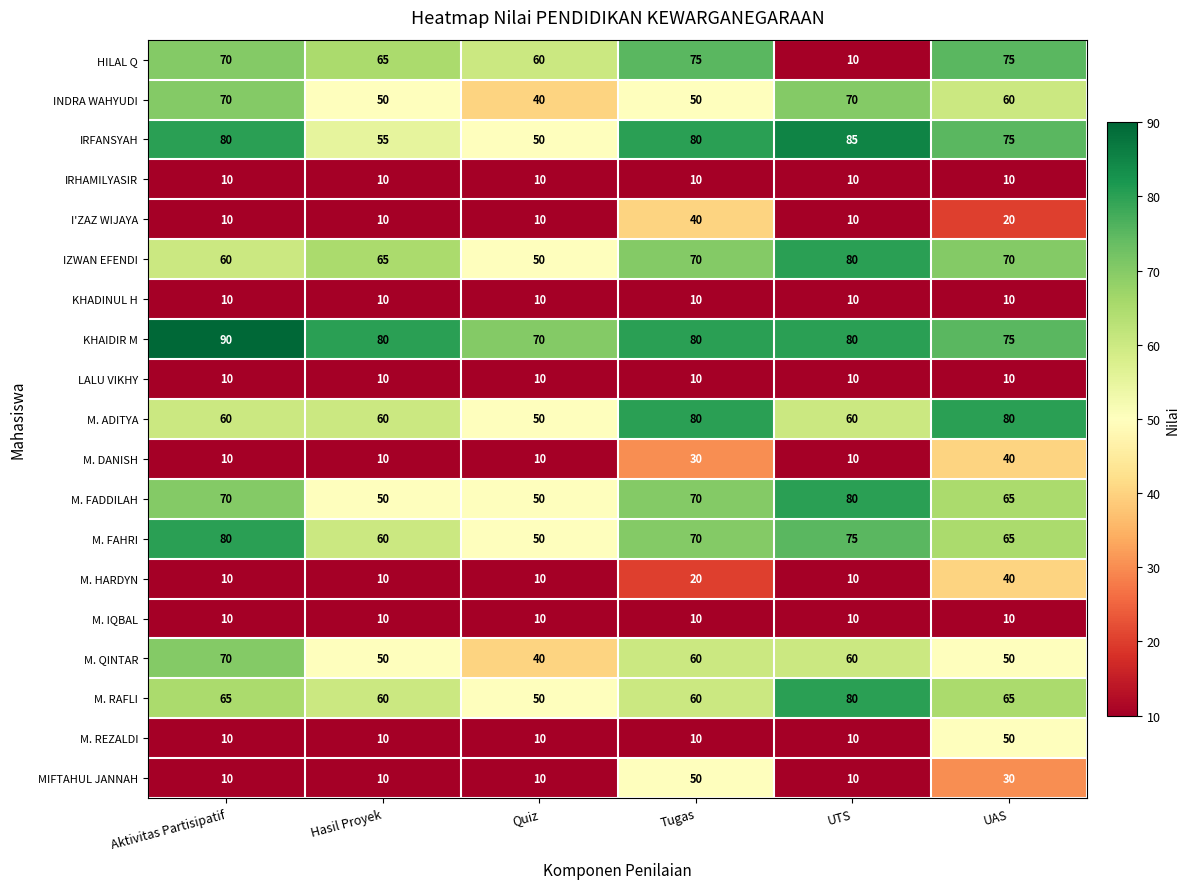

What is the difference between the highest and lowest values at UTS?

75